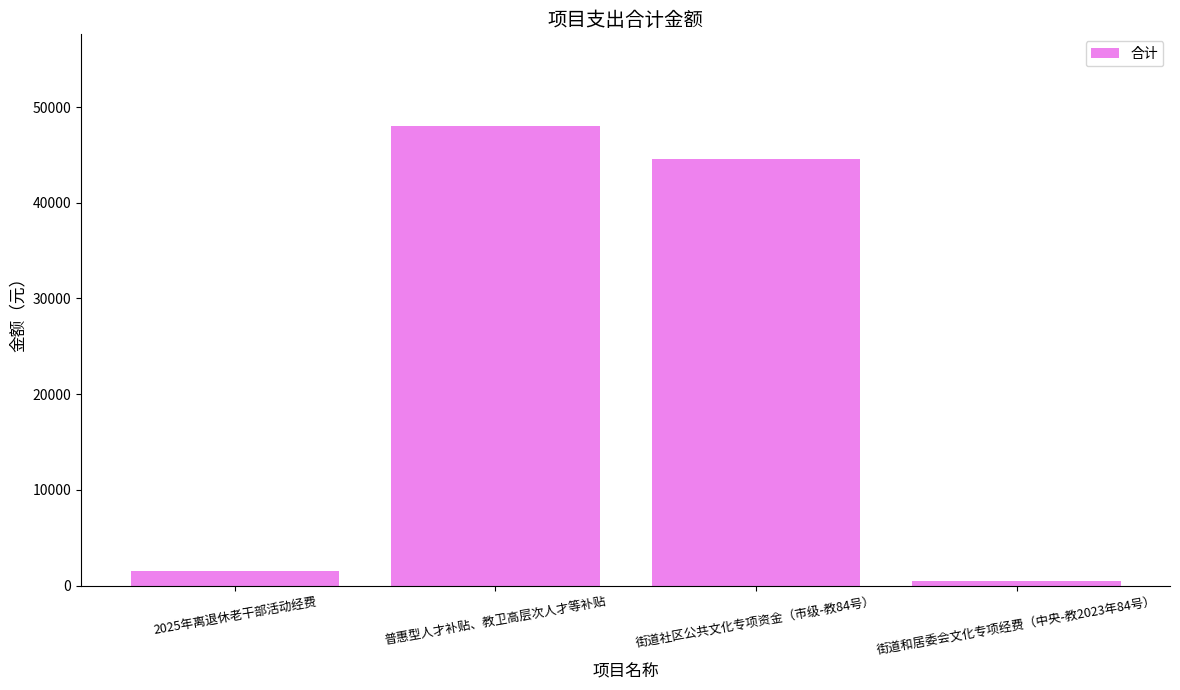

Reading left to right, transcribe all the data shown in this chart.

1500.0	48000.0	44604.1	477.2